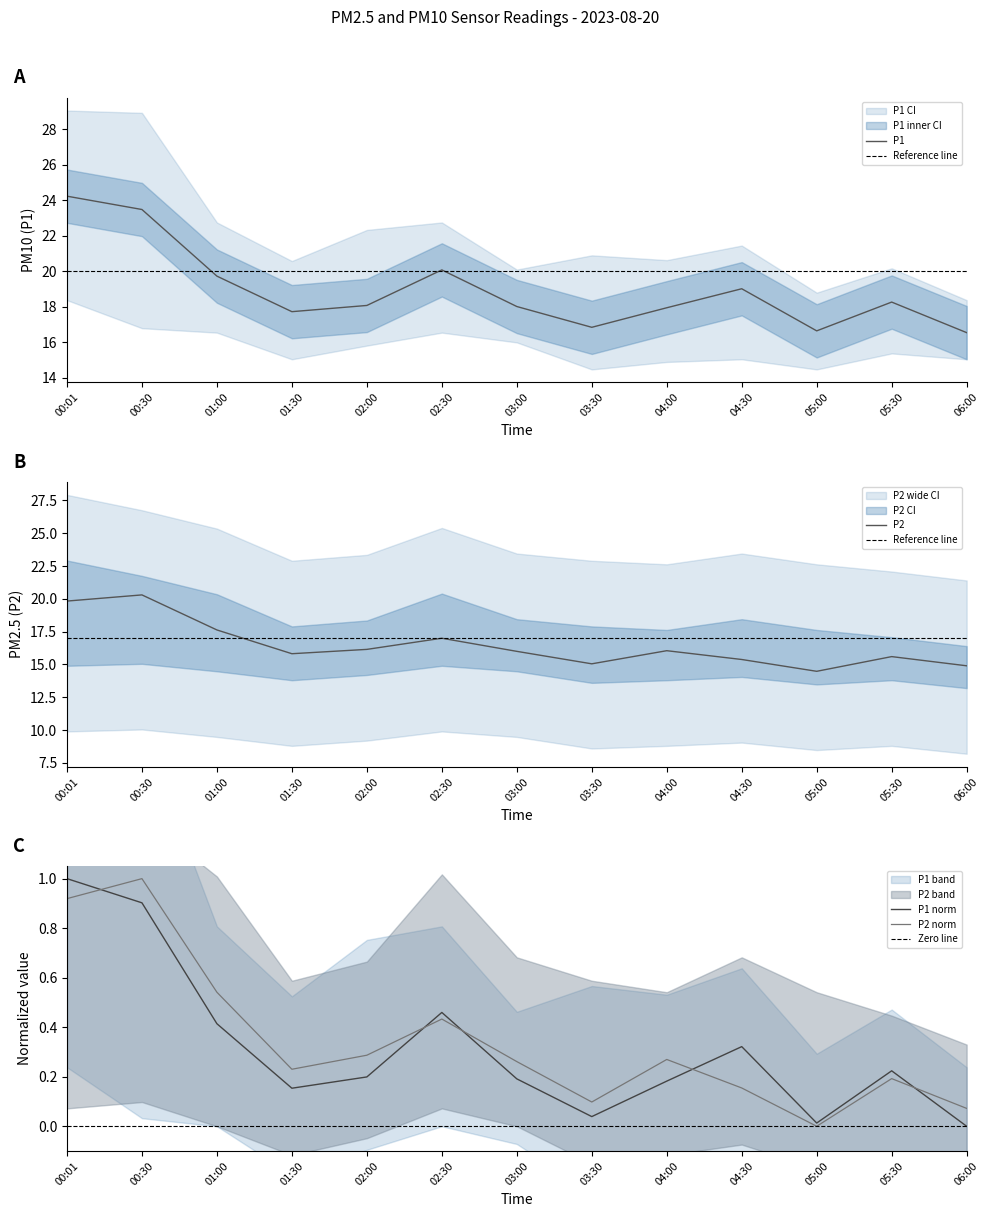

Reading left to right, list all the values displayed in this chart.

P1: 00:01=24.2	00:30=23.5	01:00=19.7	01:30=17.7	02:00=18.1	02:30=20.1	03:00=18.0	03:30=16.9	04:00=17.9	04:30=19.0	05:00=16.6	05:30=18.3	06:00=16.6
P2: 00:01=19.8	00:30=20.3	01:00=17.6	01:30=15.8	02:00=16.1	02:30=17.0	03:00=16.0	03:30=15.1	04:00=16.1	04:30=15.4	05:00=14.5	05:30=15.6	06:00=14.9